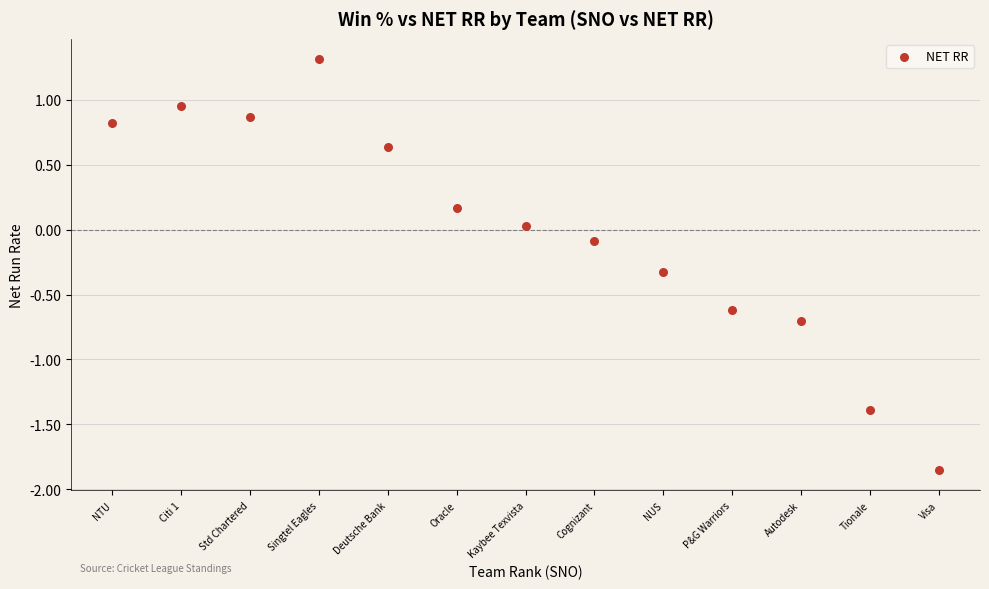

What is the range of X values (max minus min)?

12.0